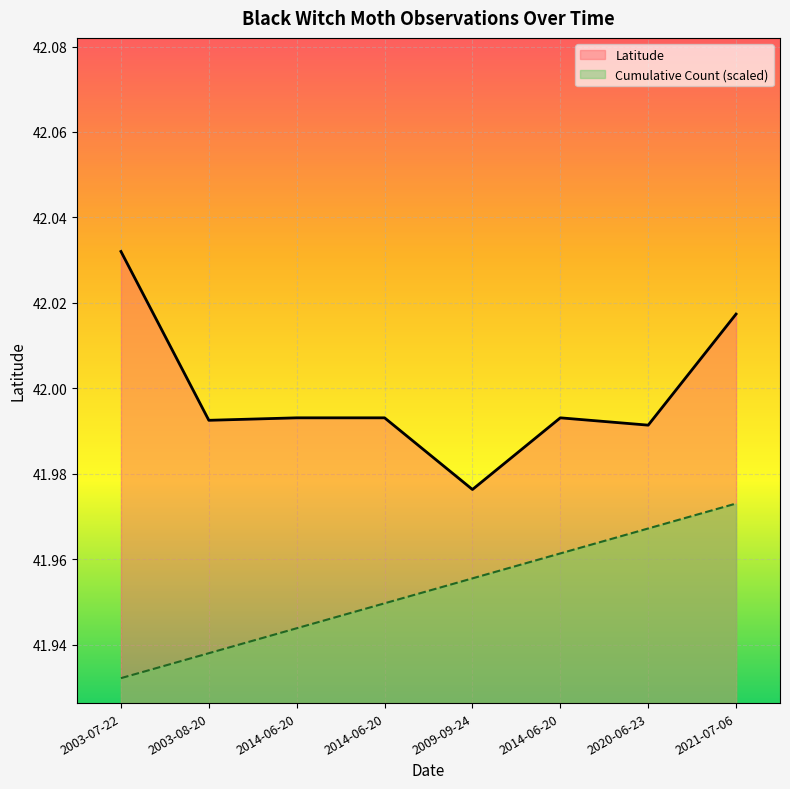

Does the chart display data point markers on the line(s)?

No